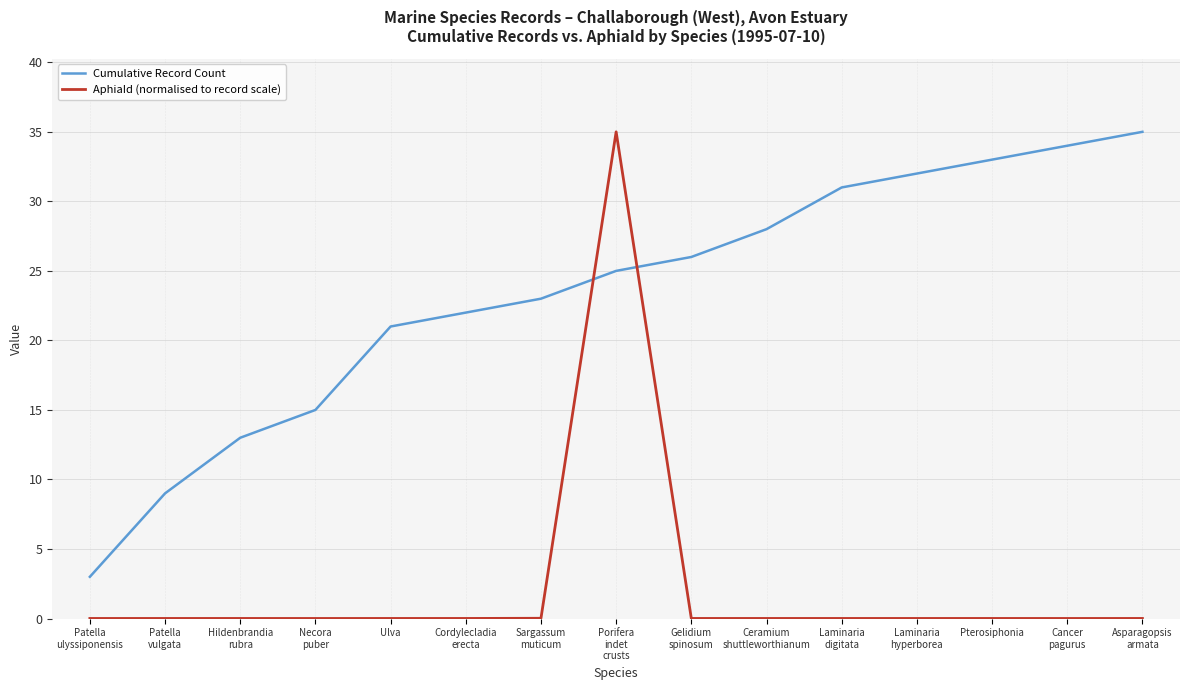

Which series has the widest spread of values?

AphiaId (normalised to record scale)